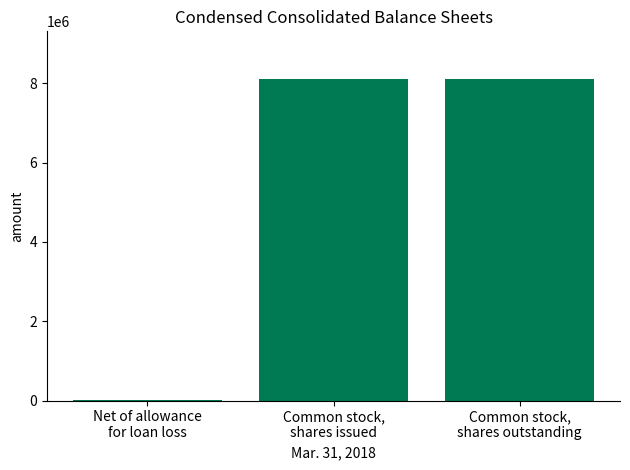

What is the average value?

5401792